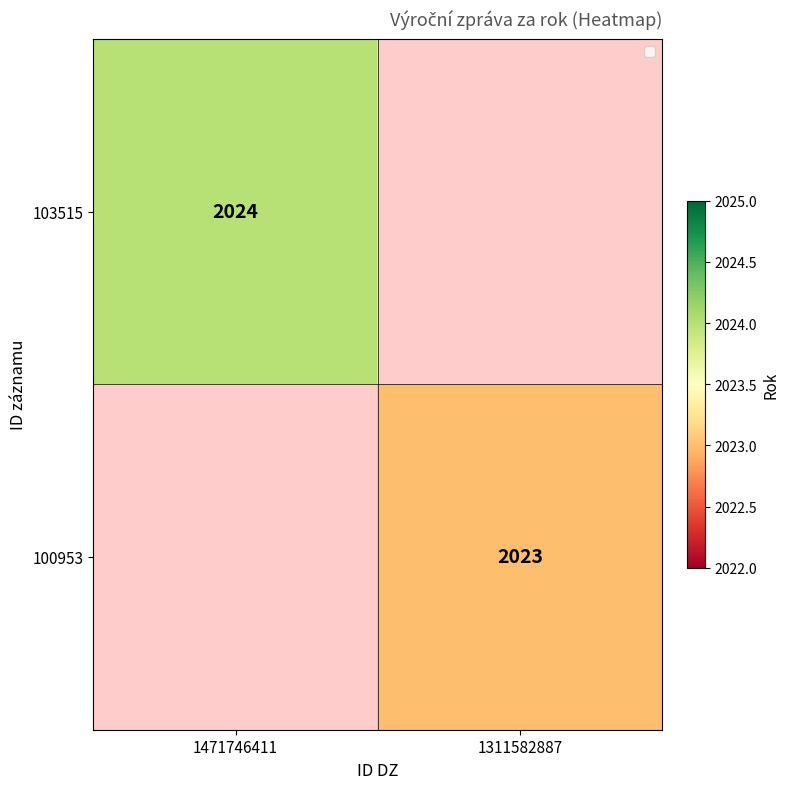

Is it true that 103515 equals 2024 at 1471746411?

True